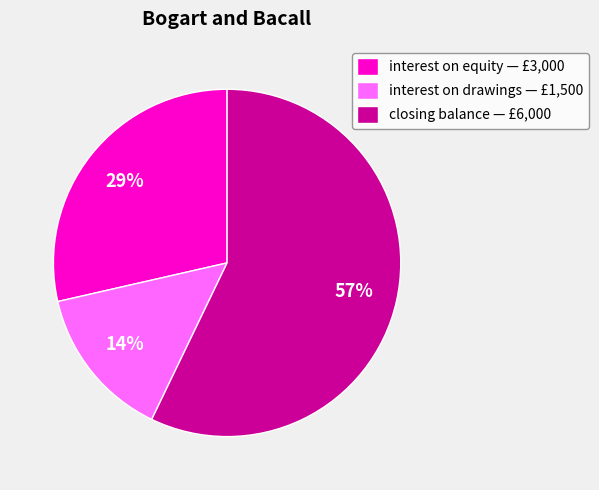

Combined, do closing balance — £6,000 and interest on drawings — £1,500 account for over 50%?

Yes